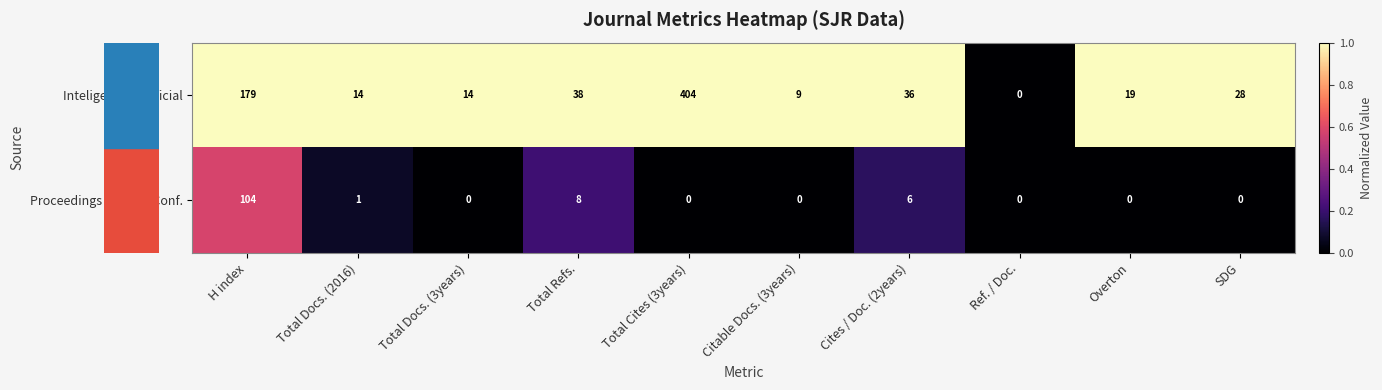

Reading right to left, what are all the values shown in this chart?

Inteligencia Artificial: SDG=28	Overton=19	Ref. / Doc.=0	Cites / Doc. (2years)=36	Citable Docs. (3years)=9	Total Cites (3years)=404	Total Refs.=38	Total Docs. (3years)=14	Total Docs. (2016)=14	H index=179
Proceedings 7th Intl. Conf.: SDG=0	Overton=0	Ref. / Doc.=0	Cites / Doc. (2years)=6	Citable Docs. (3years)=0	Total Cites (3years)=0	Total Refs.=8	Total Docs. (3years)=0	Total Docs. (2016)=1	H index=104